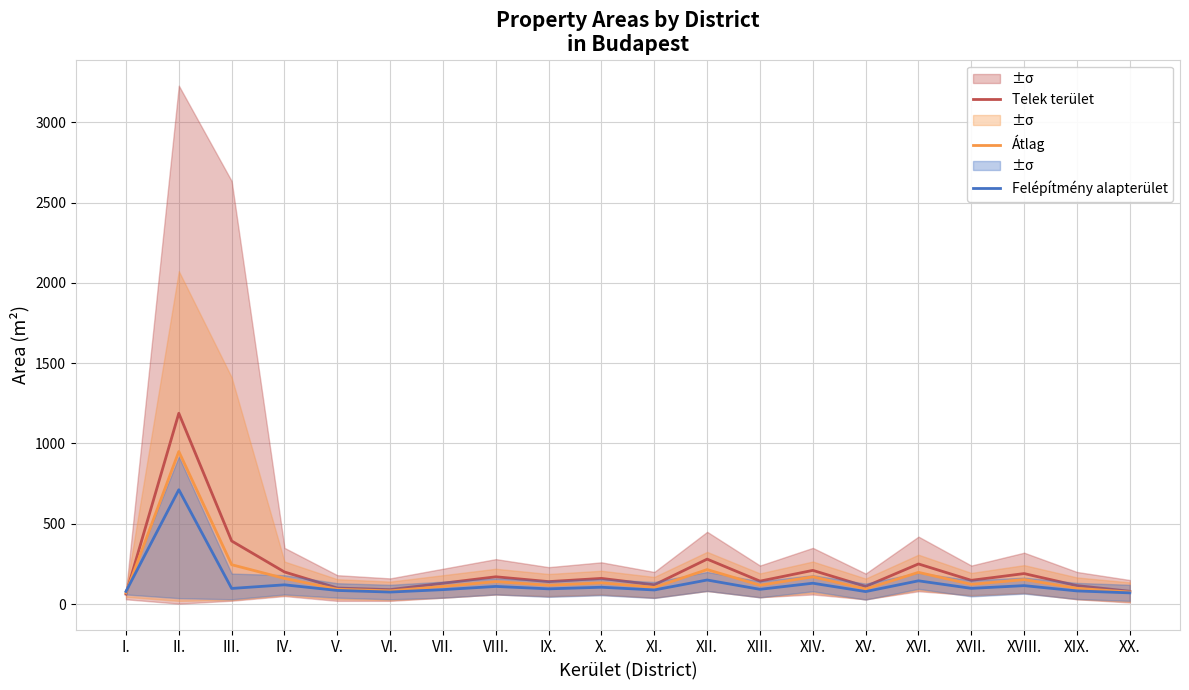

What is the sum of all Felépítmény alapterület values?

2616.5